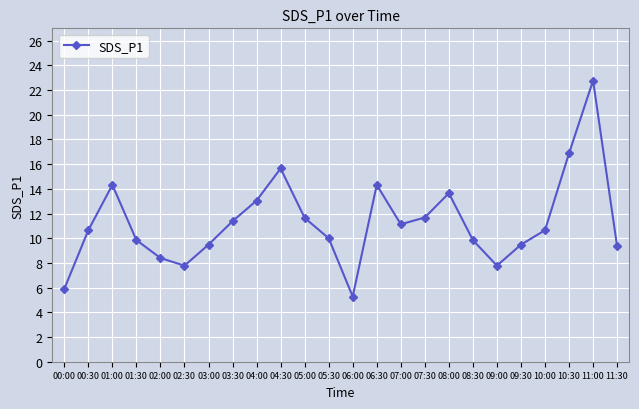

How many data points does each series have?

24